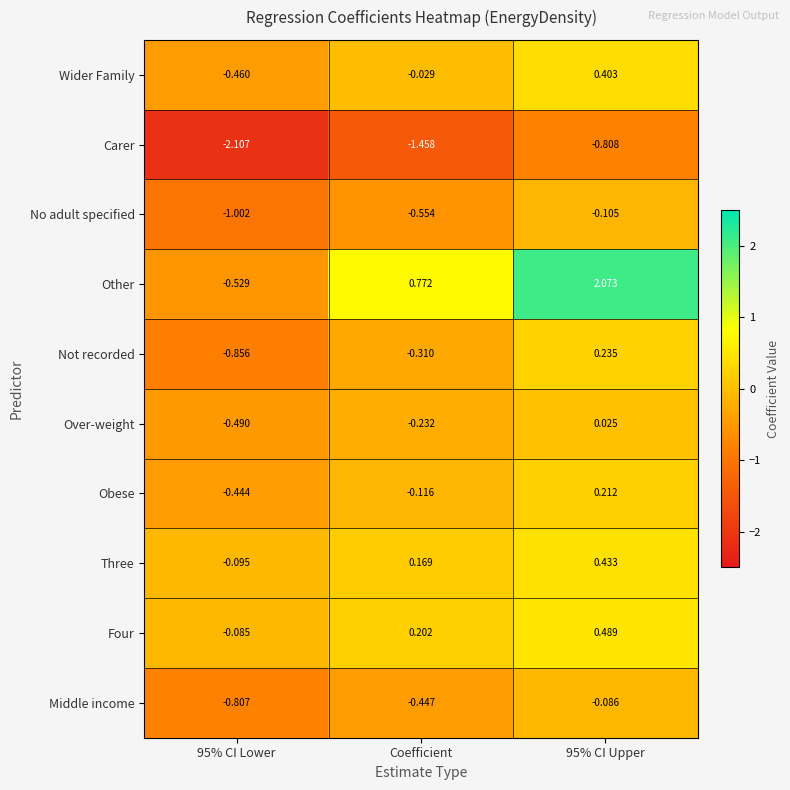

Which series has the largest total across all categories?

Other